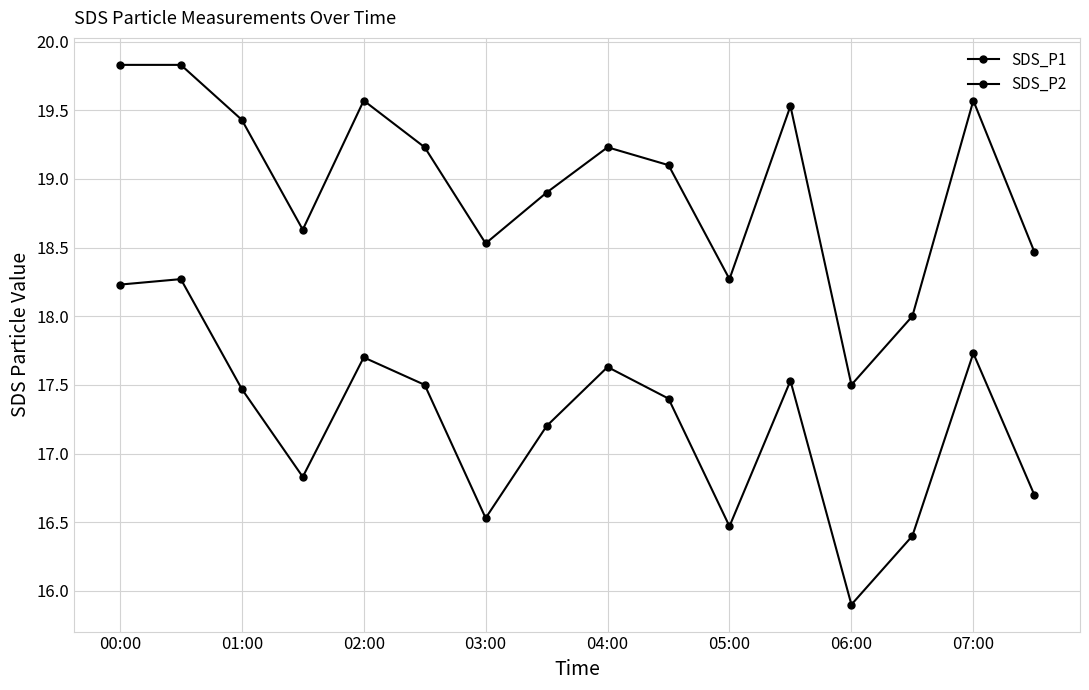

How many lines are shown in the chart?

2